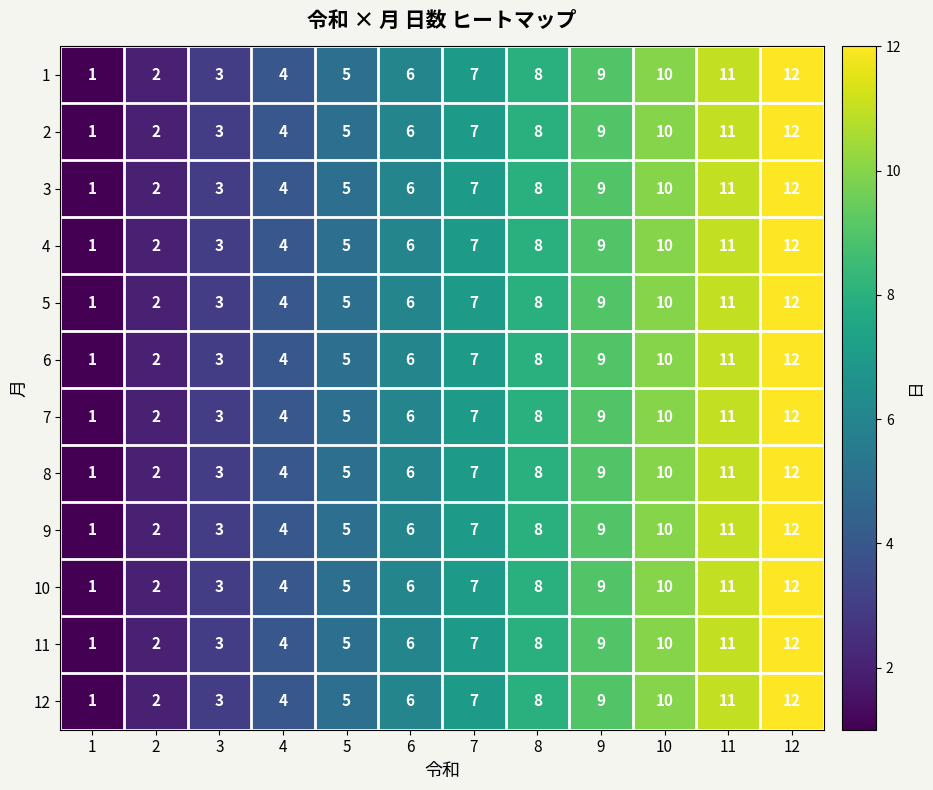

Is the value of 6 at 9 greater than the value of 8 at 10?

No